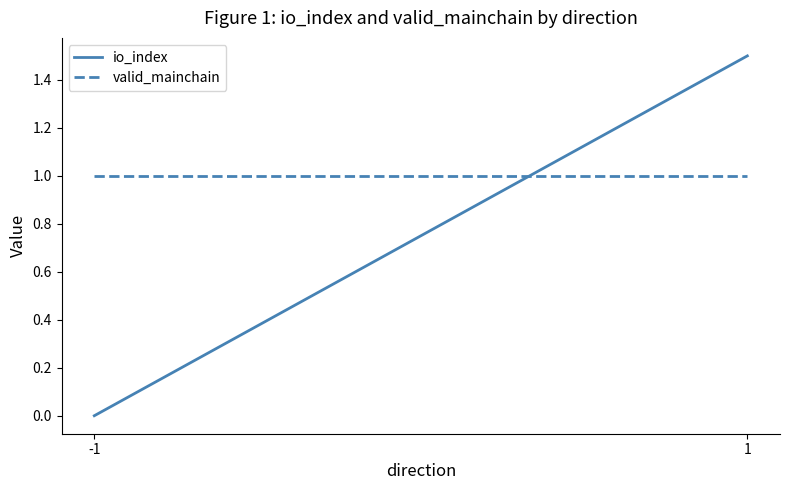

What is the value of the valid_mainchain point at the 1st from the left?

1.0